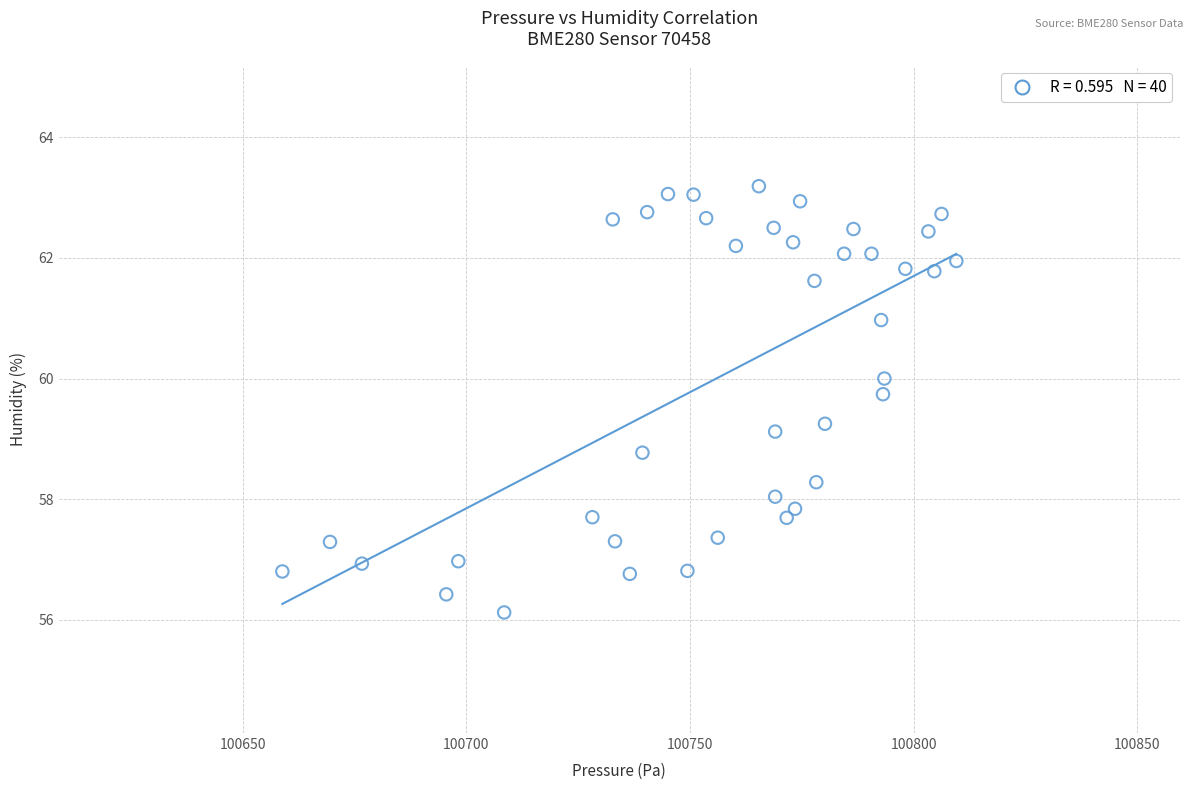

What is the range of Y values (max minus min)?

7.1